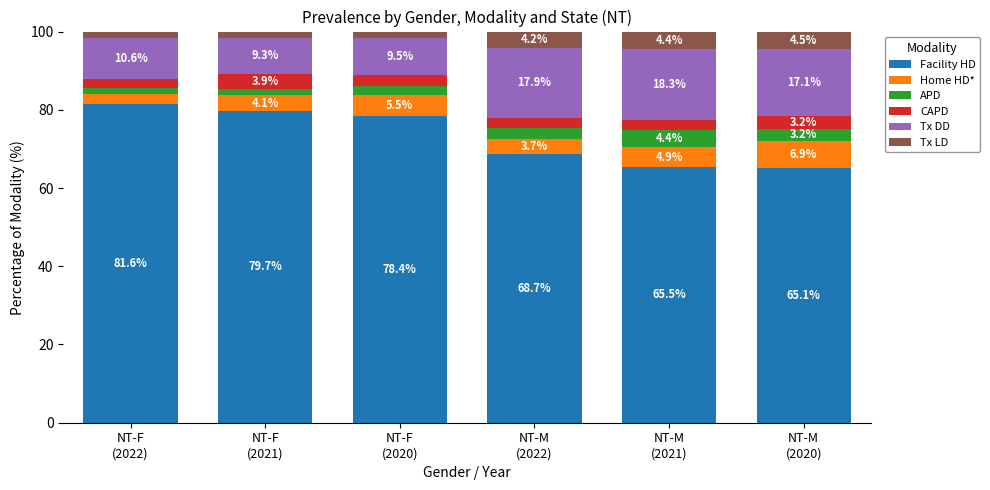

What is the difference between the maximum and minimum values in the Facility HD series?

16.5